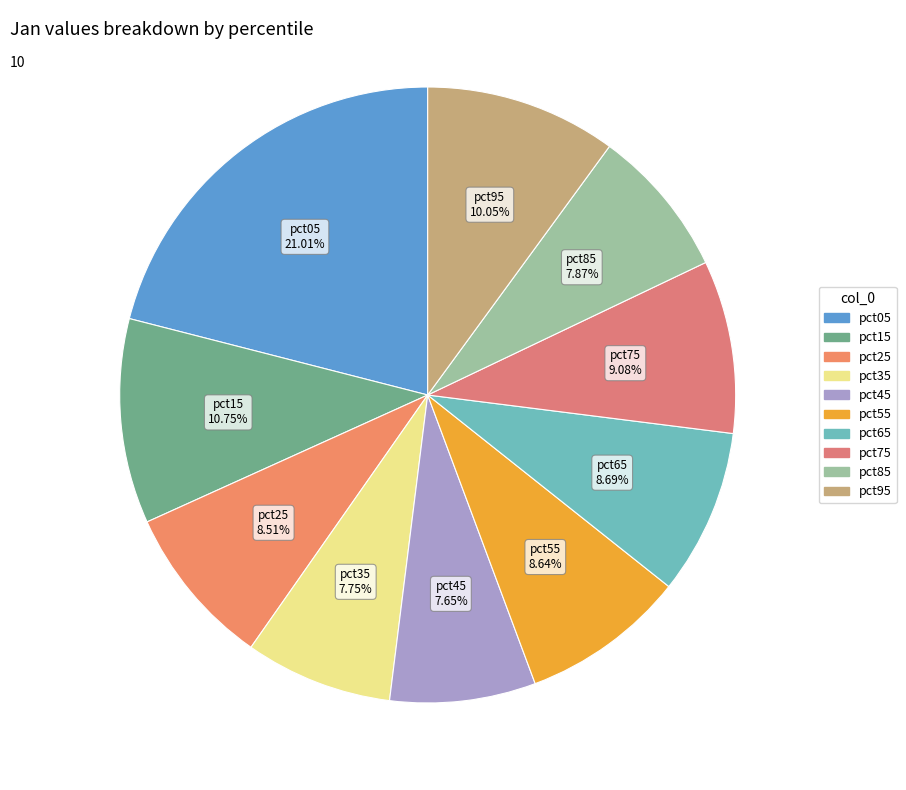

To the nearest percent, what percentage of the pie is pct55?

9%